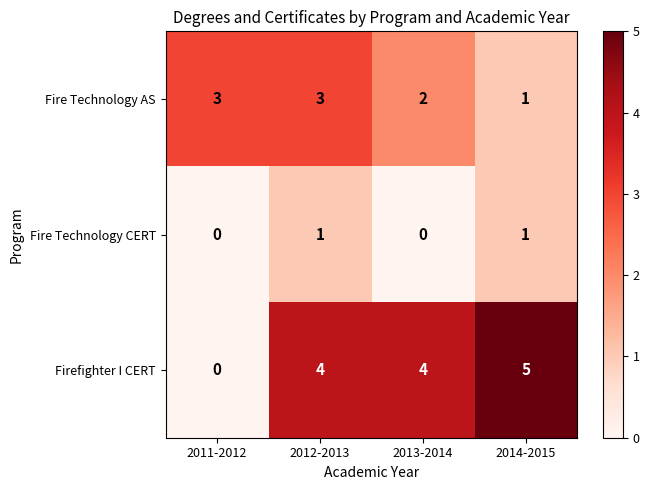

Which series has the largest total across all categories?

Firefighter I CERT